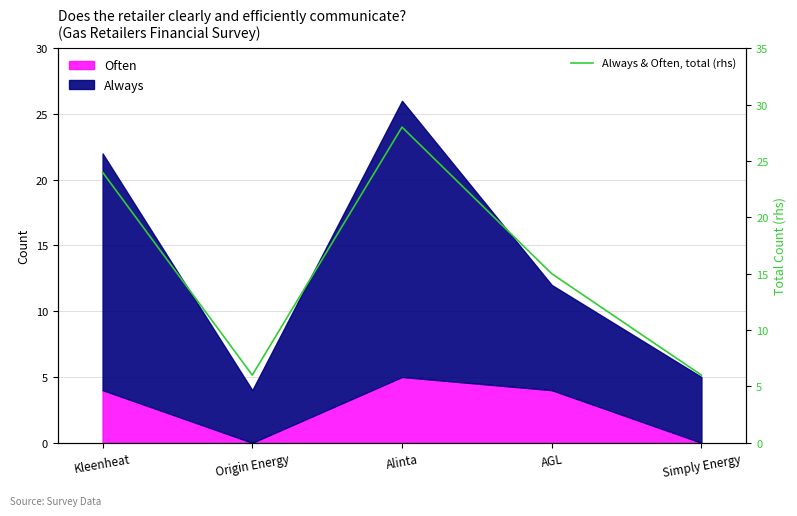

Which label corresponds to the smallest value in the chart?

Origin Energy